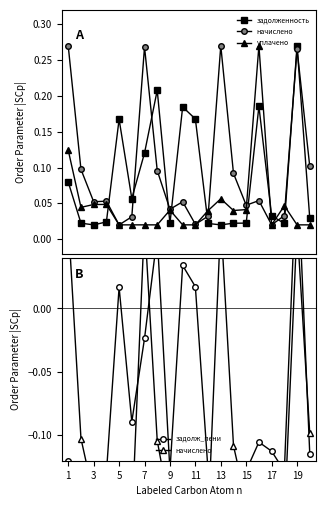

Is it true that задолженность equals 0.1 at 1?

True